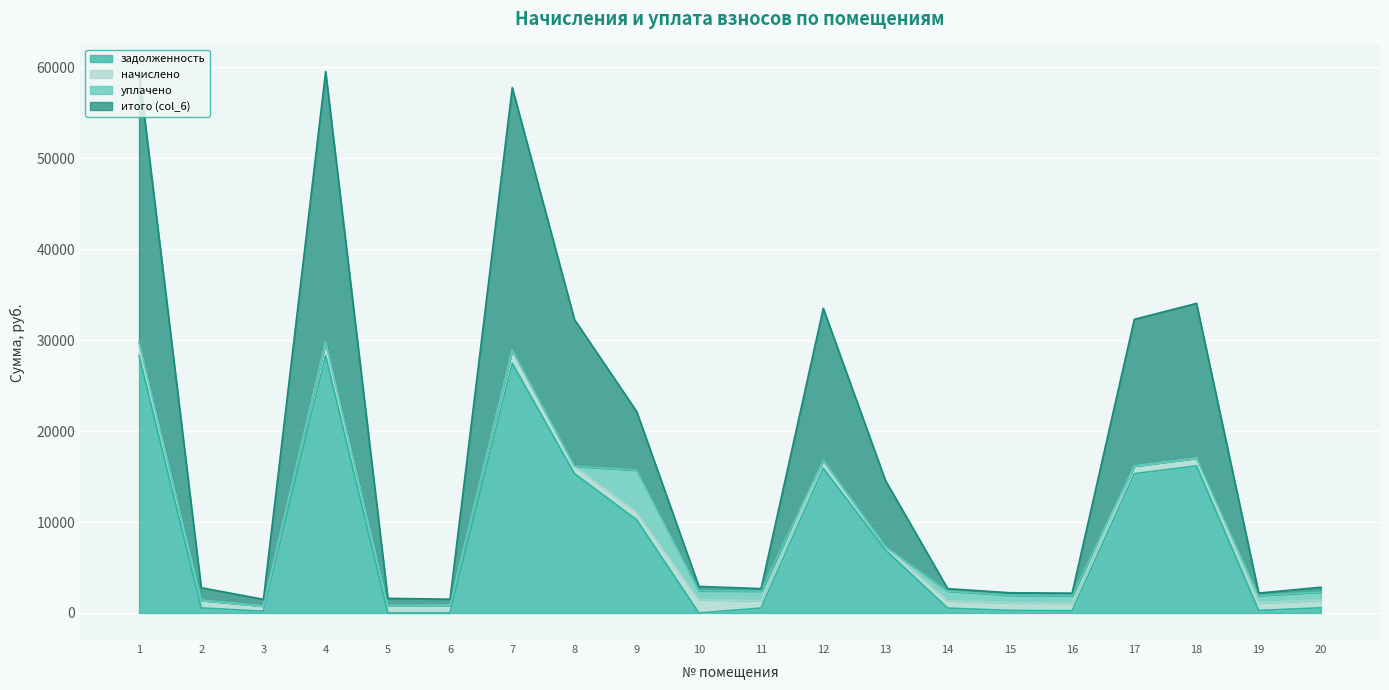

At which category does the chart reach its minimum across all series?

5